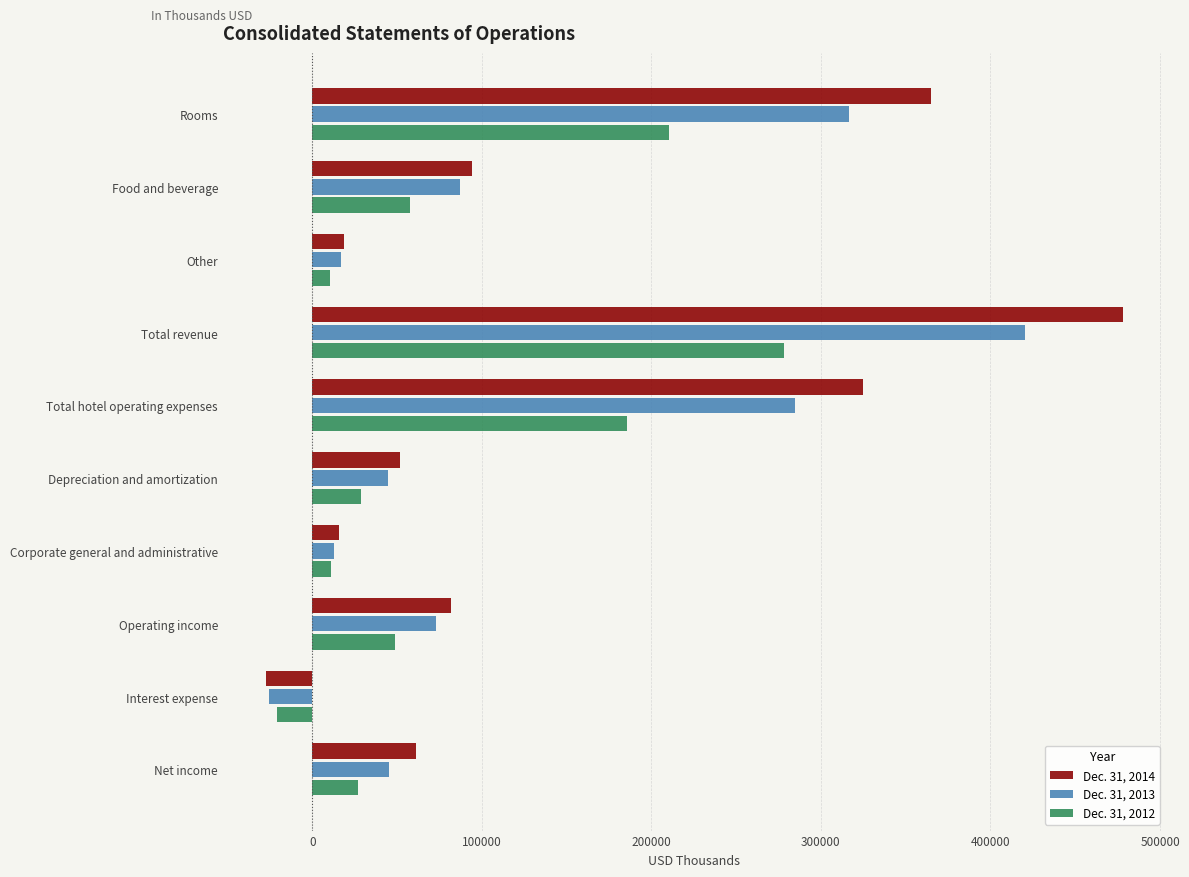

The value of Dec. 31, 2014 at Operating income is 81832. True or false?

True